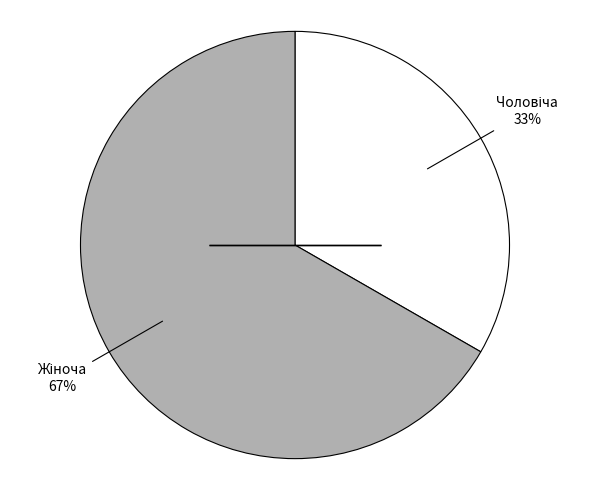

Does any single category account for the majority?

Yes